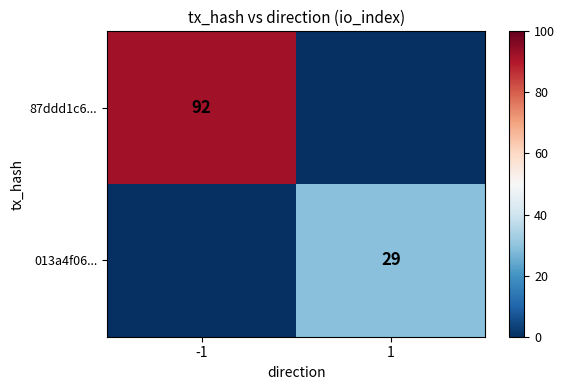

Which has a higher value, 1 or -1?

-1